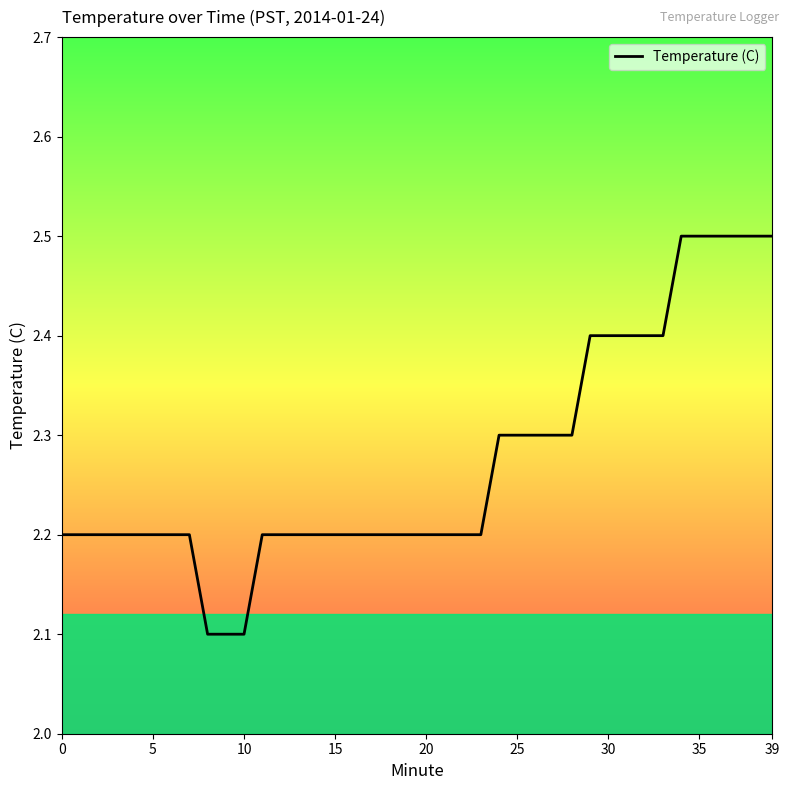

Count the values in the range 2 to 3.

40